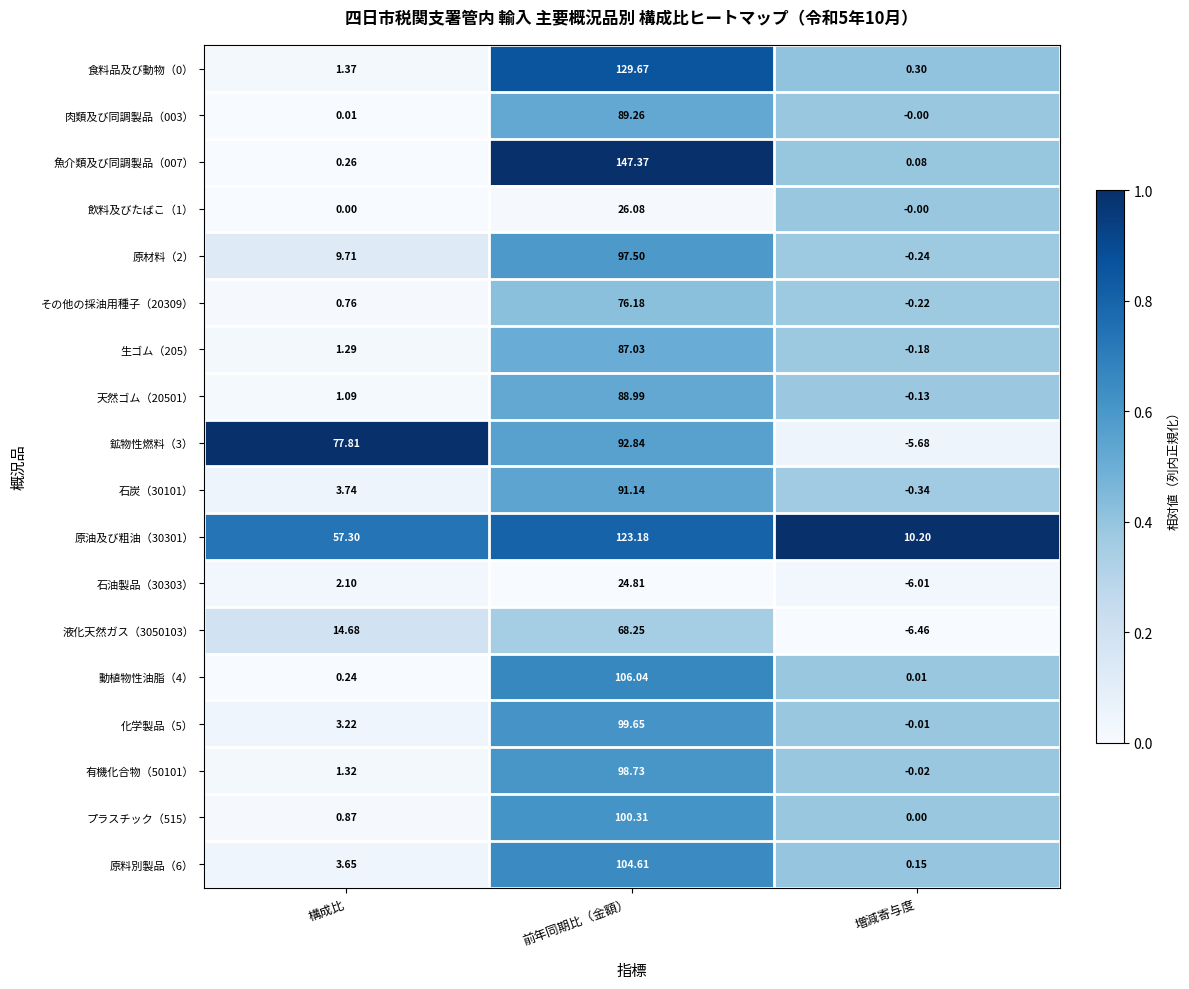

List the labels in order of 生ゴム（205） value, largest first.

前年同期比（金額）, 構成比, 増減寄与度